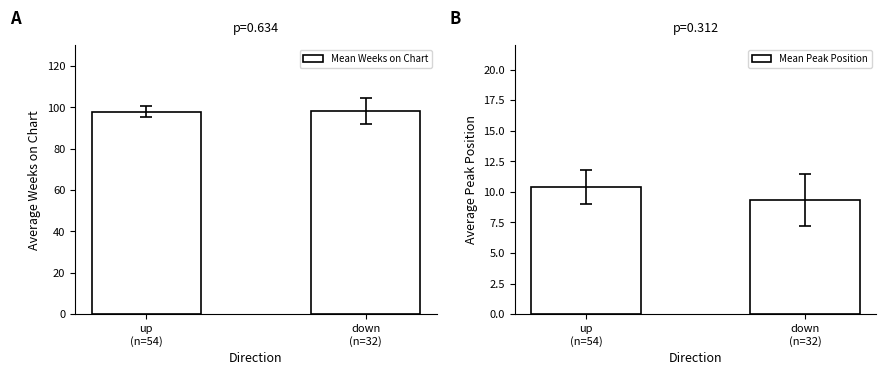

Rank the series by their average value, from highest to lowest.

Mean Weeks on Chart, Mean Peak Position